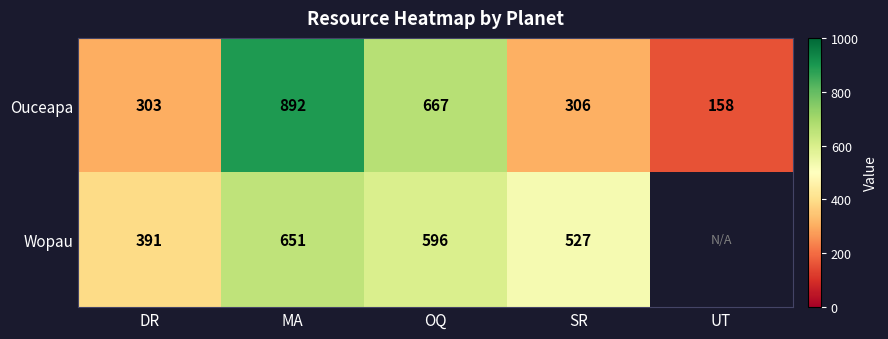

What is the average value of the Ouceapa series?

465